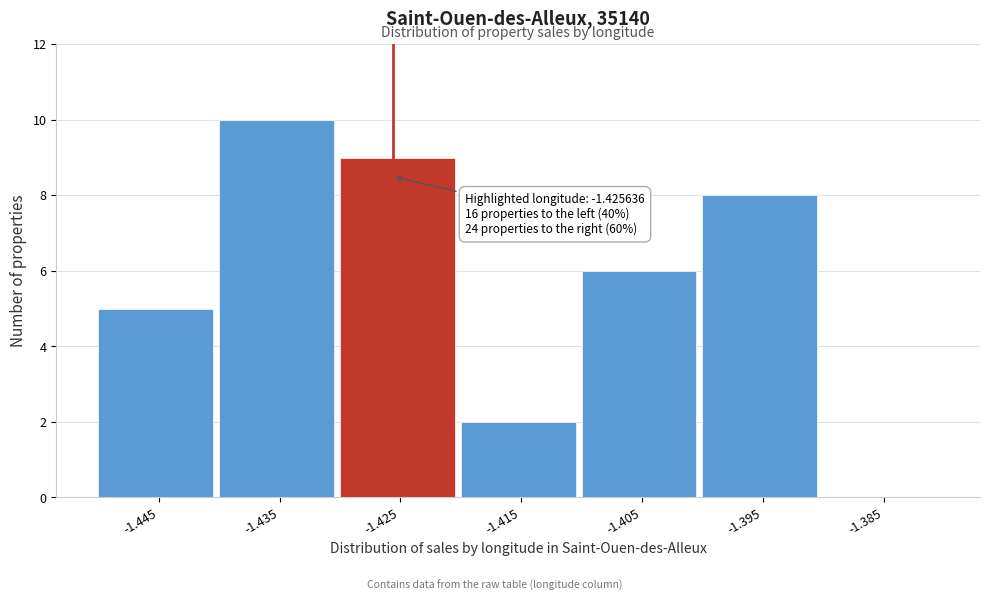

Over which range of the x-axis is the bar tallest?

-1.44 to -1.43